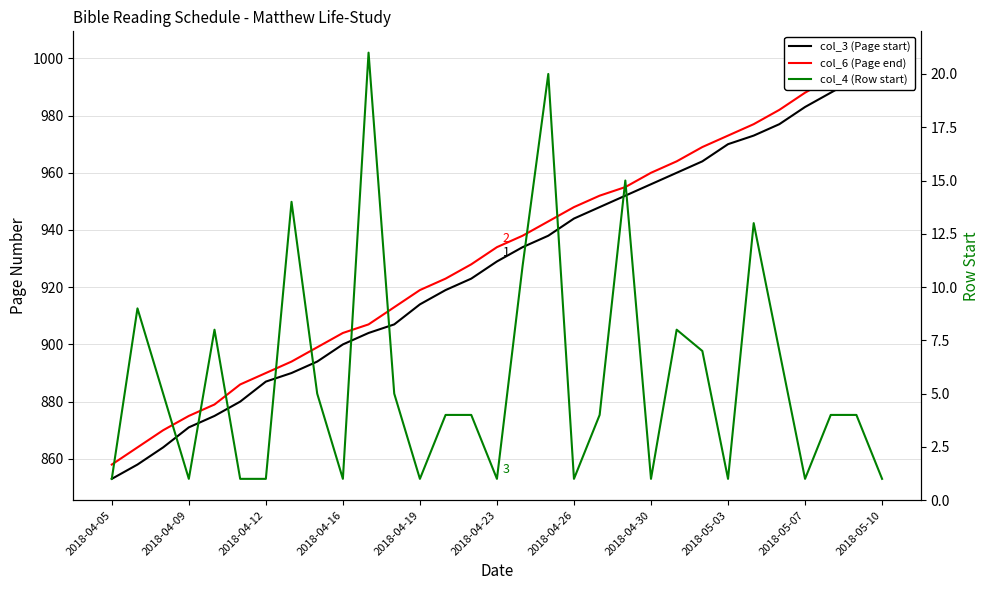

True or false: col_4 (Row start) and col_3 (Page start) cross at least once.

False